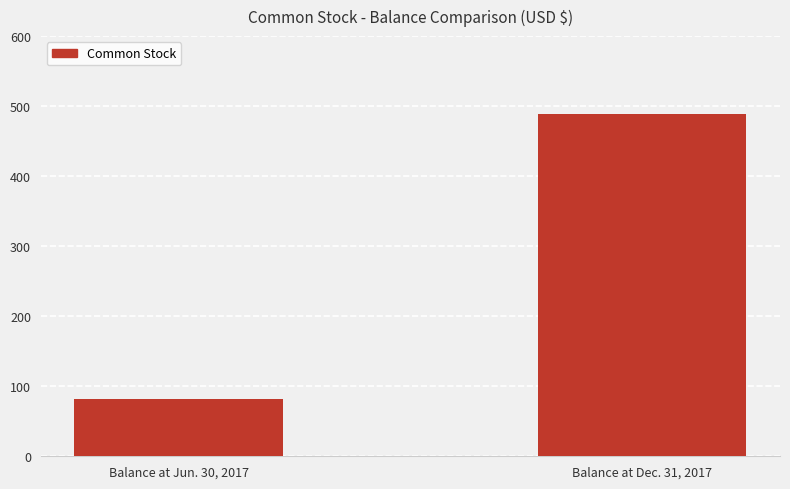

True or false: the data shows 122 at Balance at Jun. 30, 2017.

False